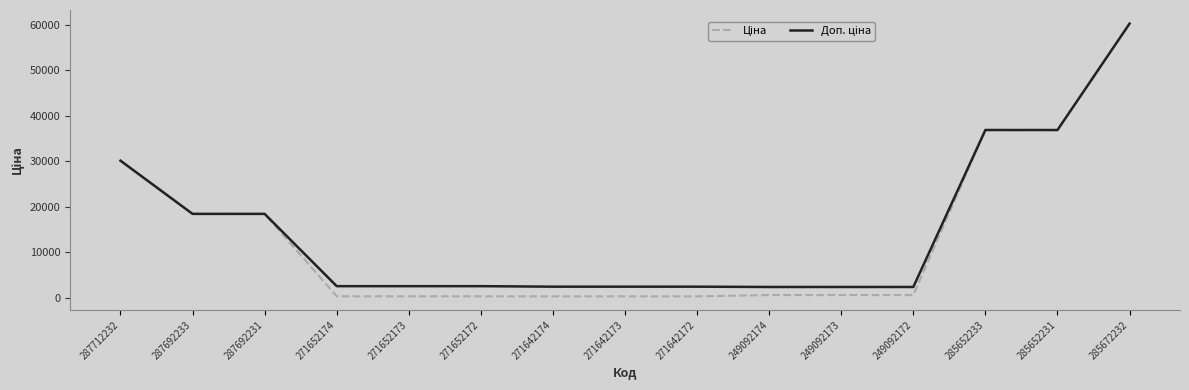

Does the chart have visible grid lines?

No